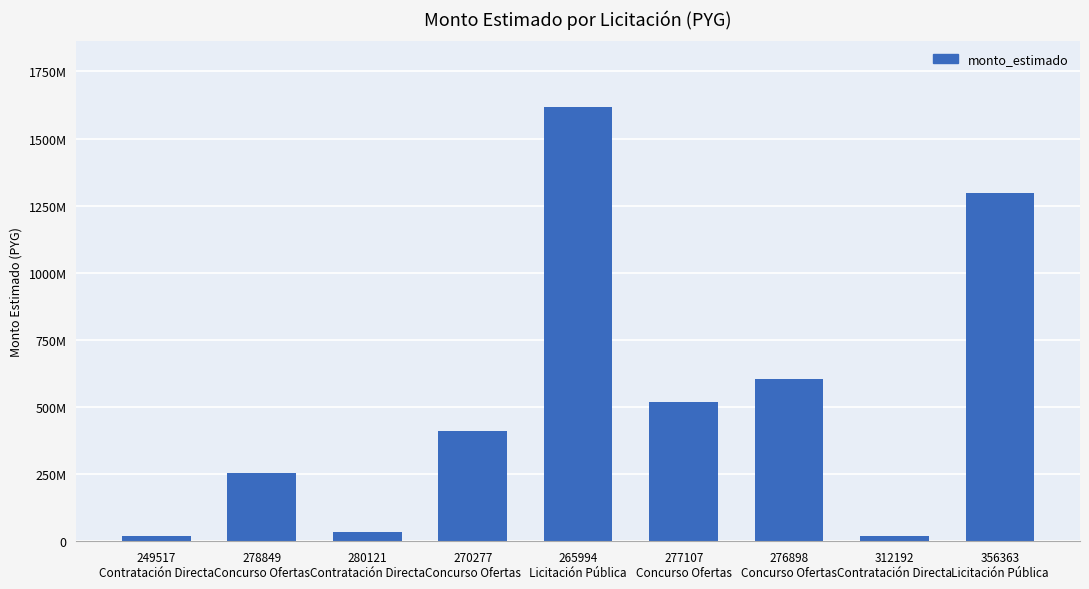

Are the bars horizontal?

No